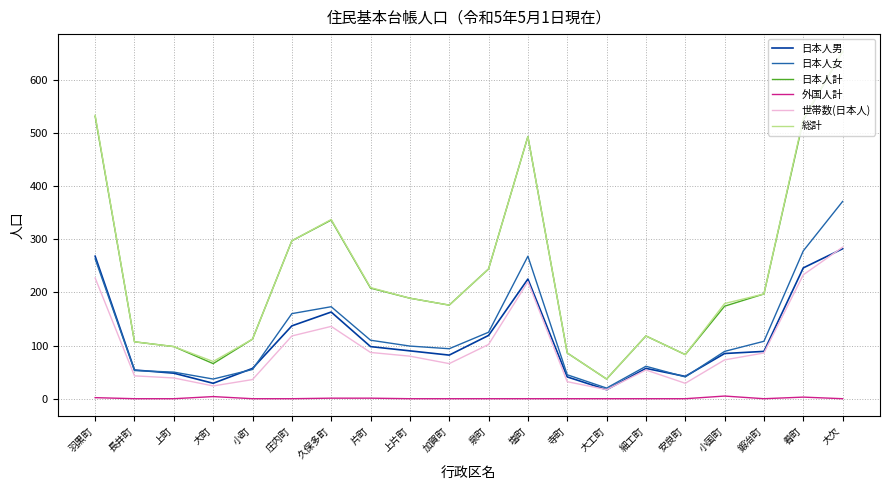

At how many categories does at least one series exceed 132?

12